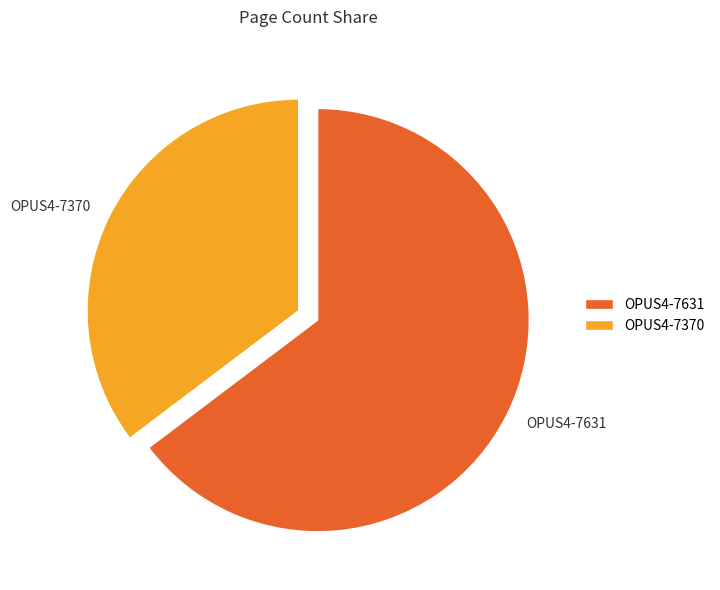

True or false: OPUS4-7631 accounts for 58% of the total.

False